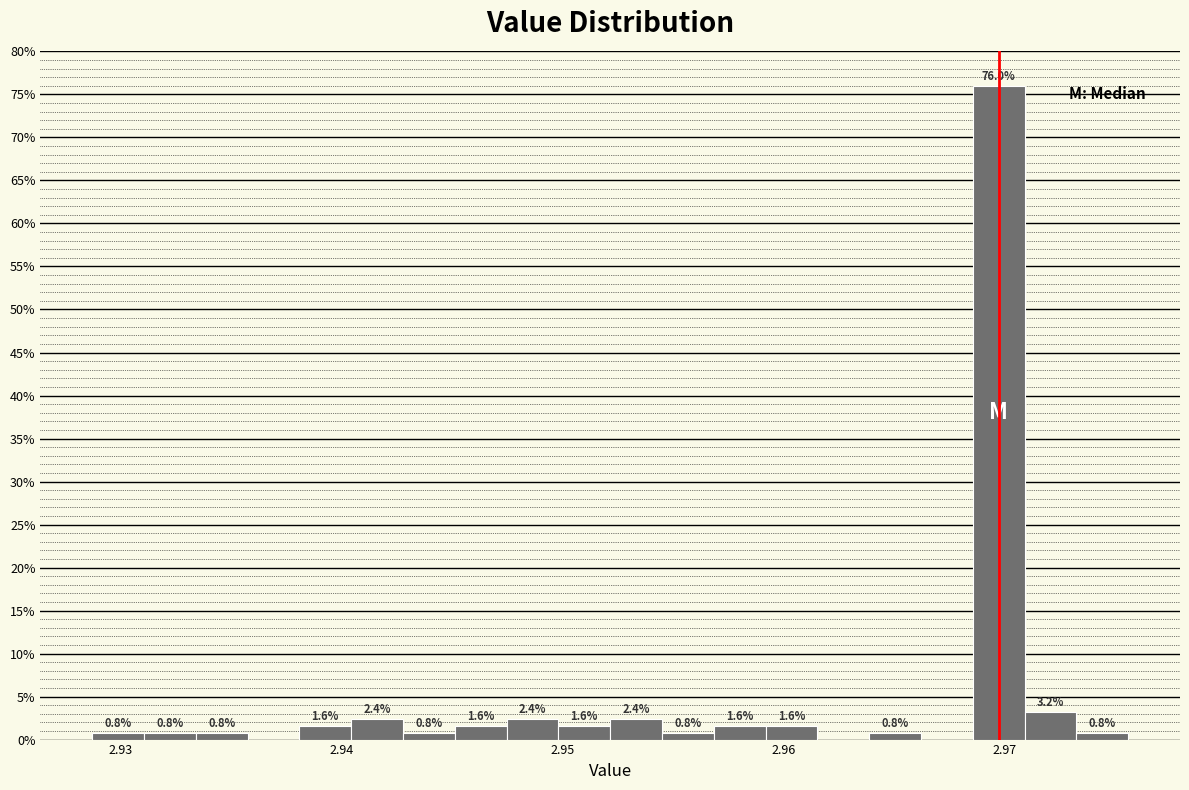

Around what value on the x-axis is the tallest bar? Give the approximate position of its centre, as read against the axis.

2.970